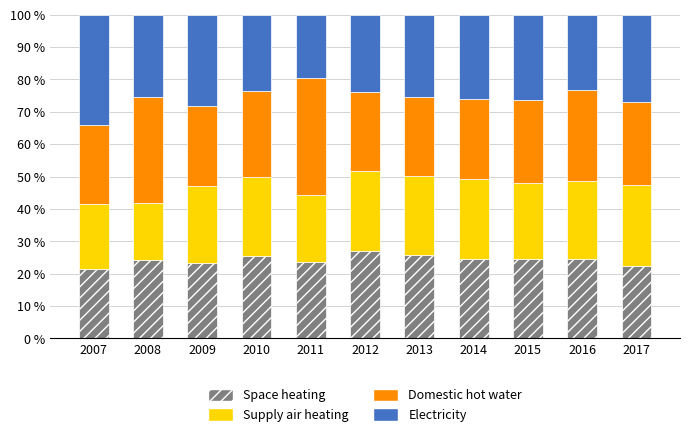

Read the Space heating value at 2015.

24.5